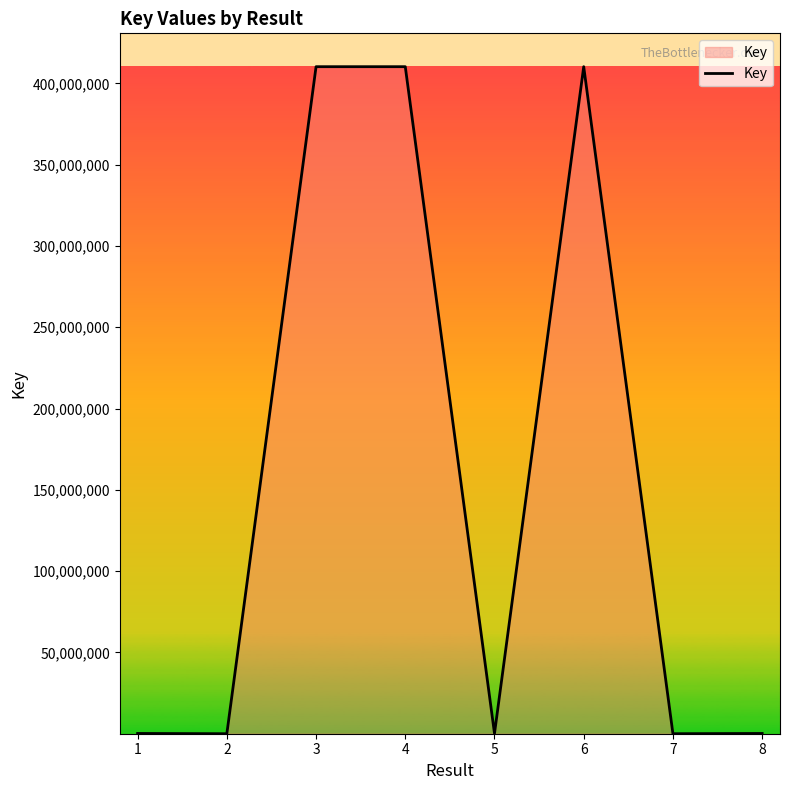

What is the maximum value shown in the chart?

410291758